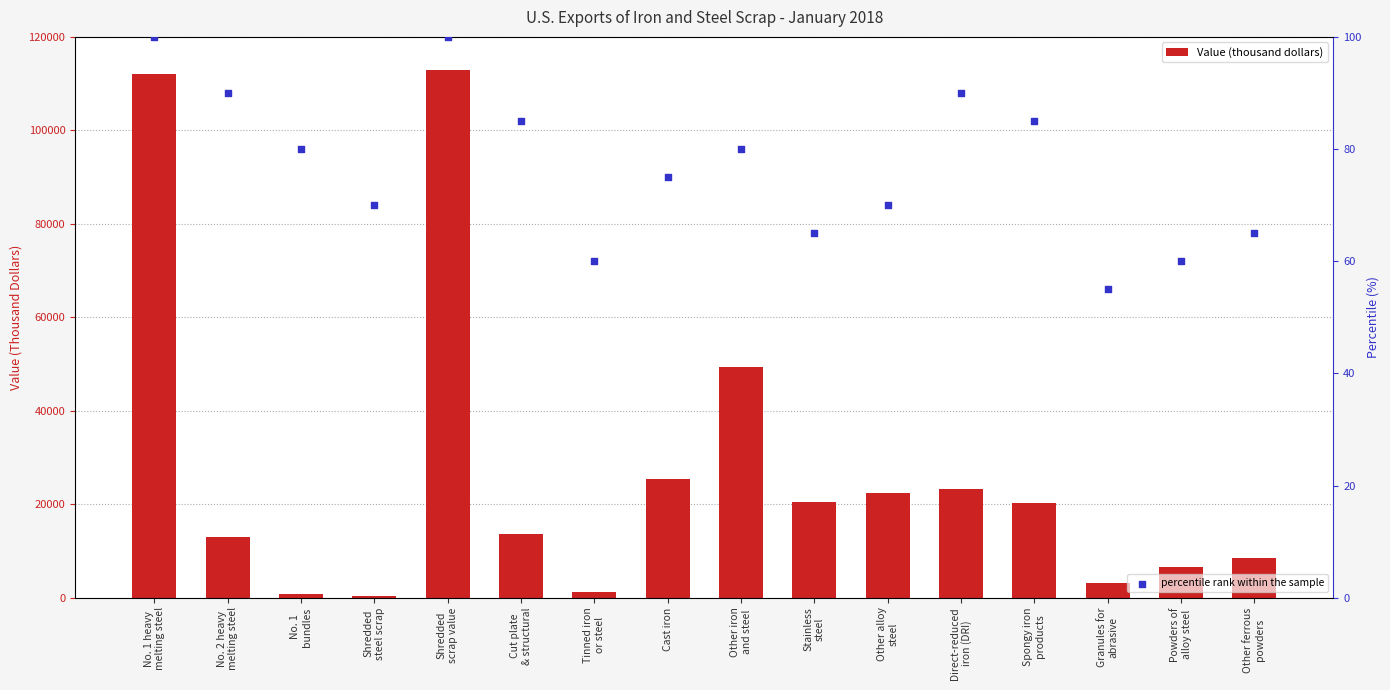

At how many categories does at least one series exceed 100117?

2